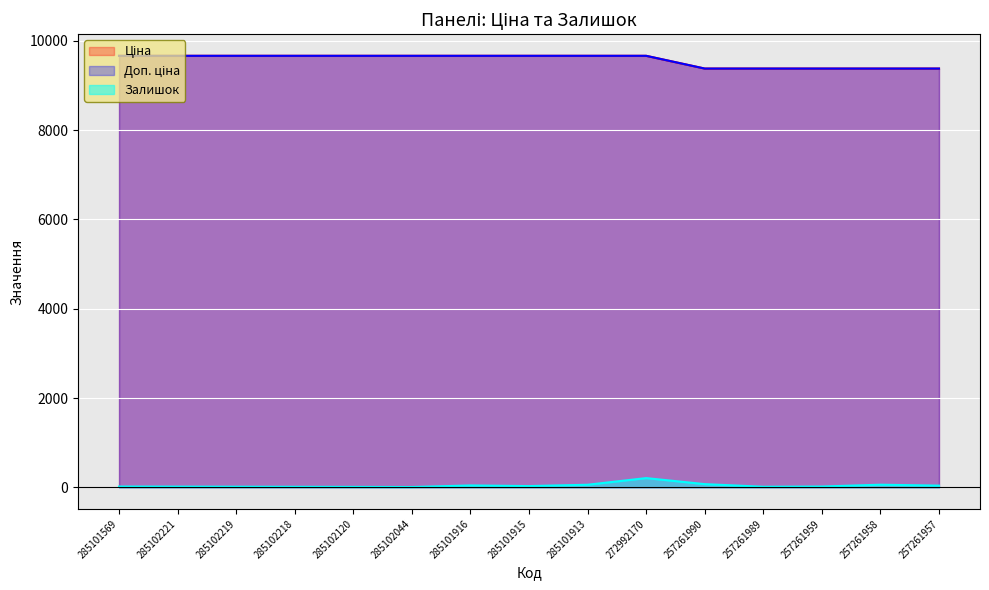

True or false: Залишок and Доп. ціна cross at least once.

False